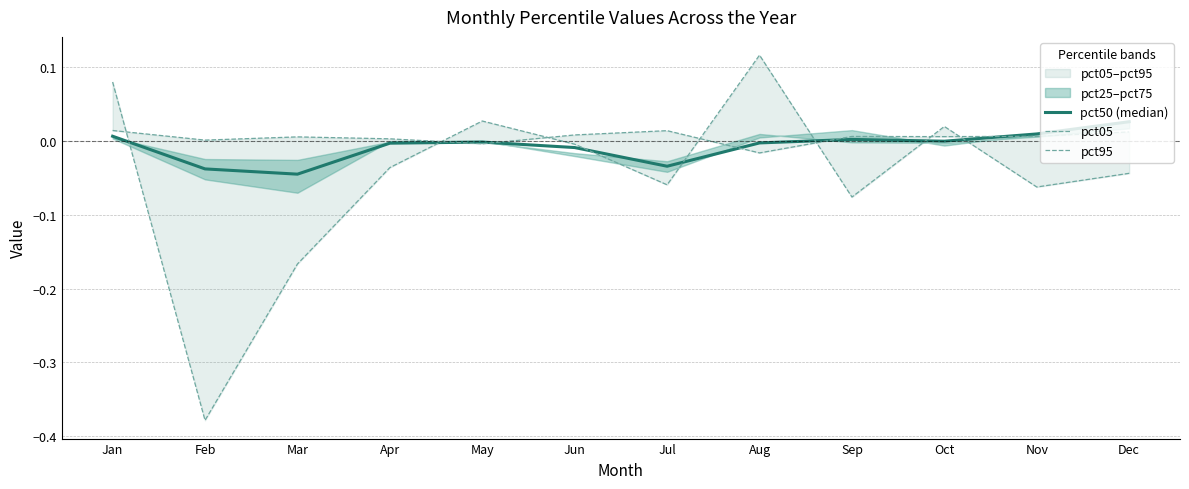

True or false: pct95 has more than 2 points higher than both neighbors.

True